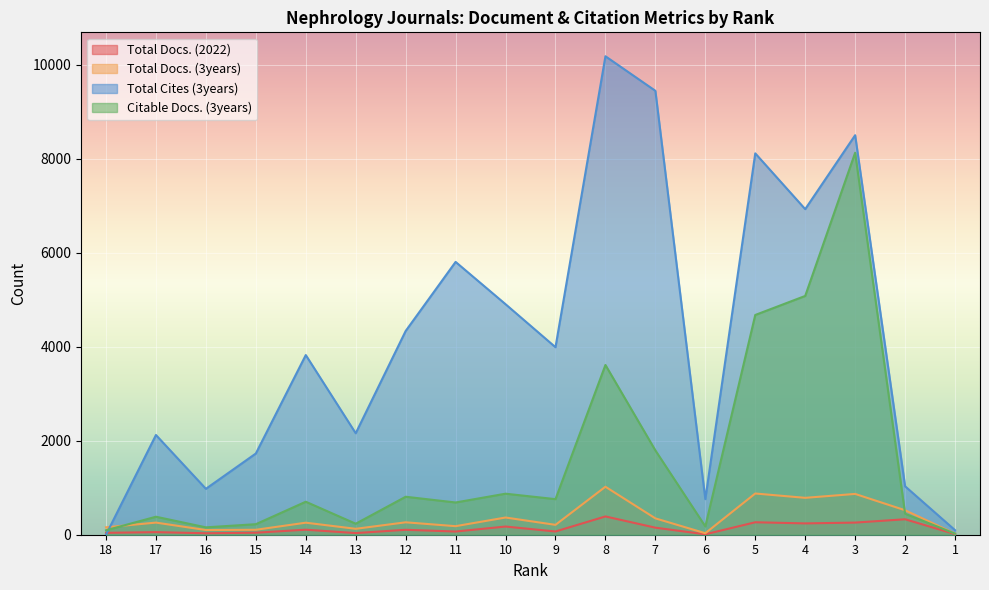

Read the Citable Docs. (3years) value at 17.

383